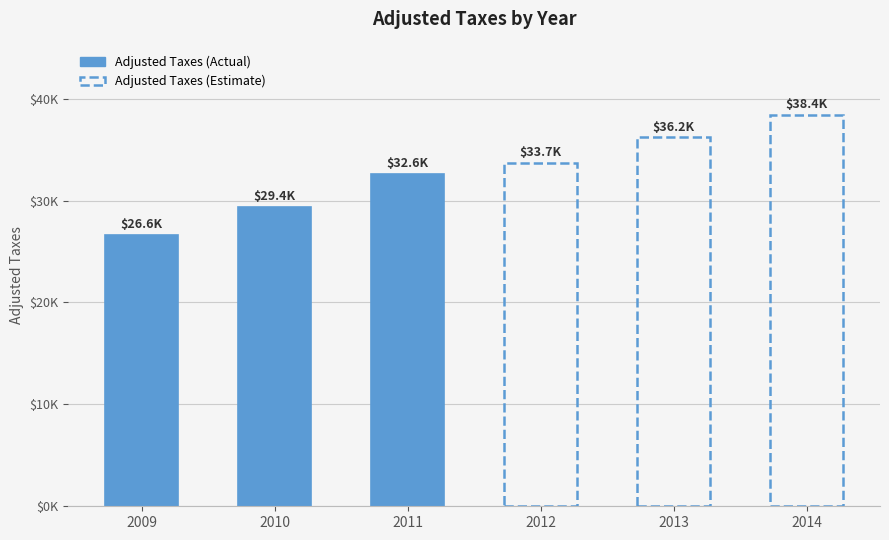

True or false: the data shows 29412.5 at 2010.

True